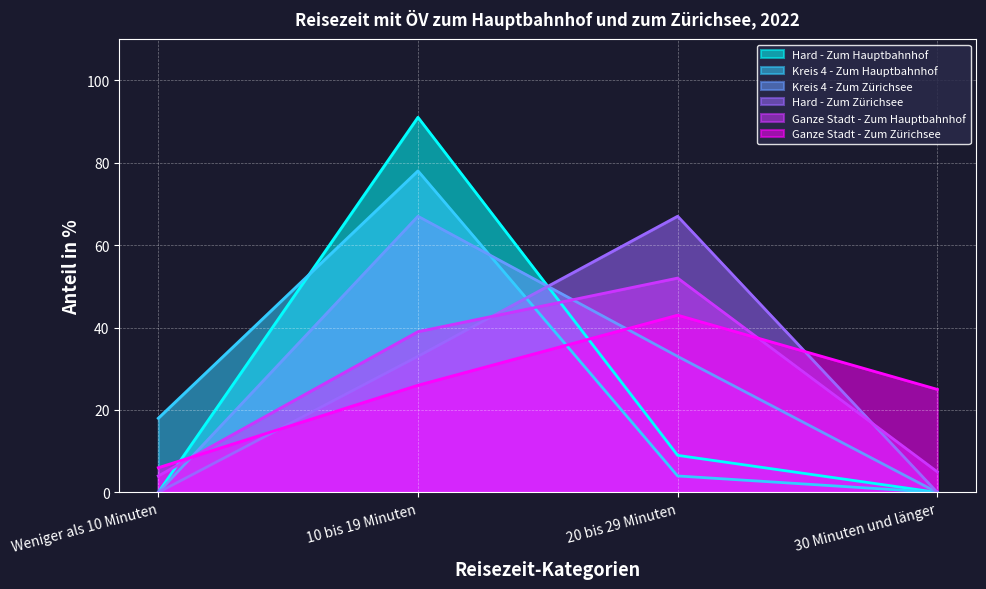

Is it true that Ganze Stadt - Zum Hauptbahnhof equals 4 at Weniger als 10 Minuten?

True